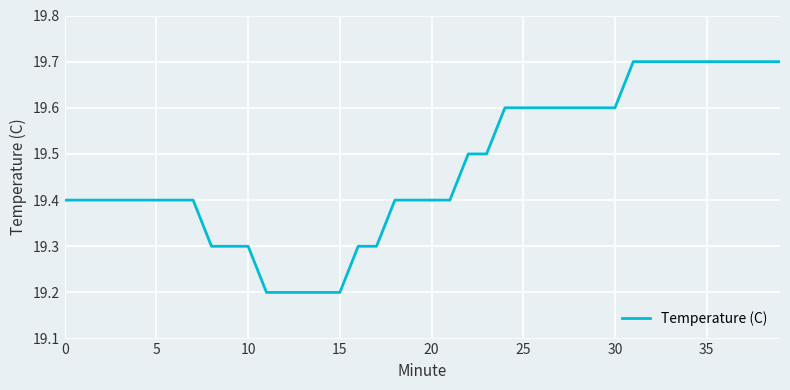

What is the difference between the maximum and minimum values?

0.5